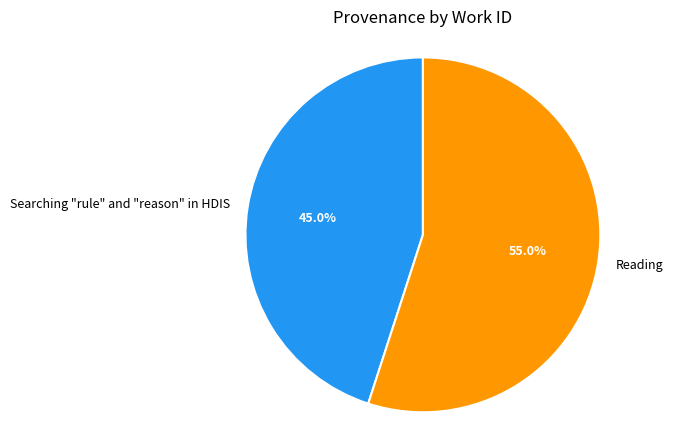

The Searching "rule" and "reason" in HDIS slice represents 55% of the pie. True or false?

False